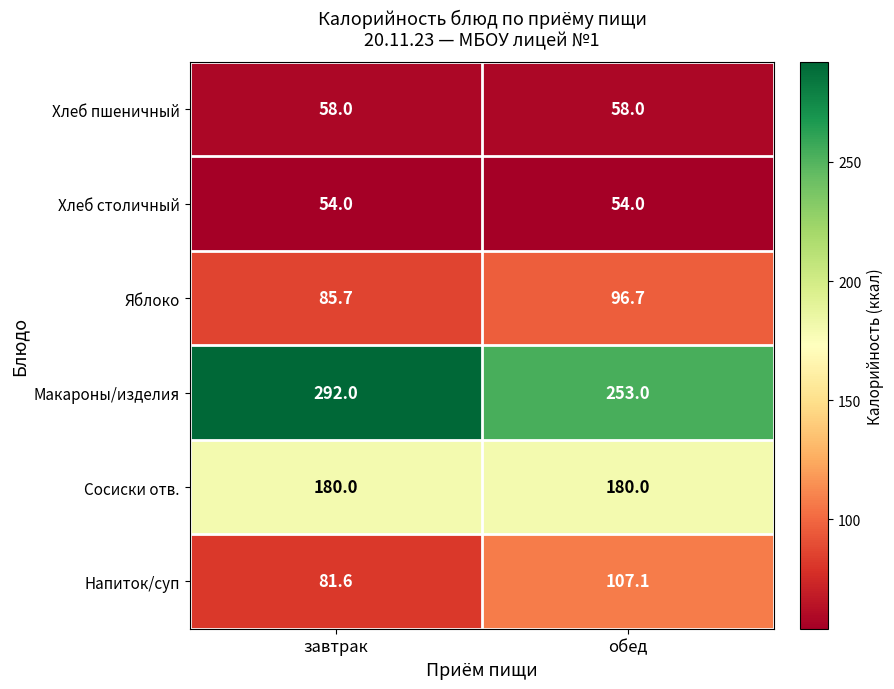

At which label does Напиток/суп first exceed 107?

обед